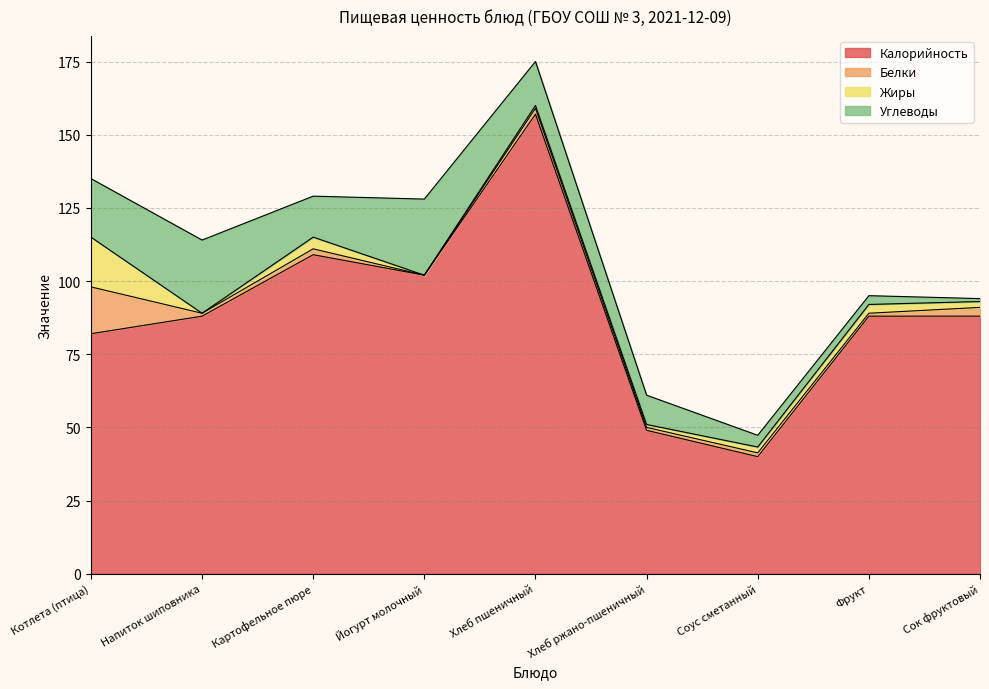

At which category is the sum across all series the highest?

Хлеб пшеничный